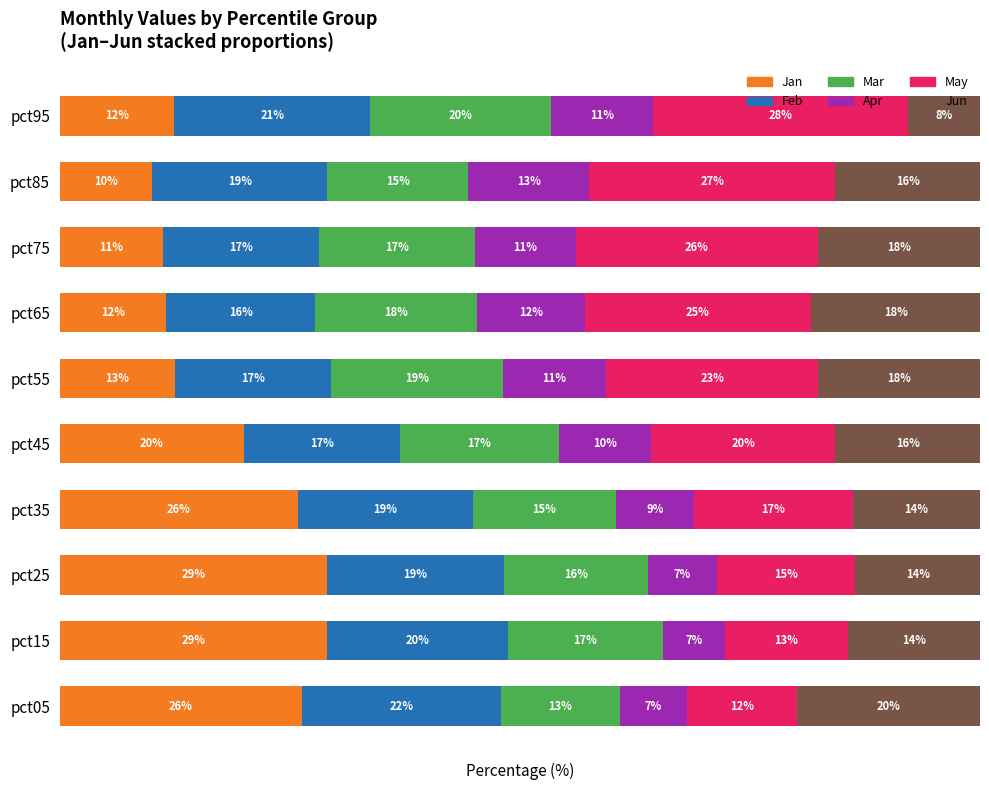

What are all the series names shown in the legend?

Jan, Feb, Mar, Apr, May, Jun